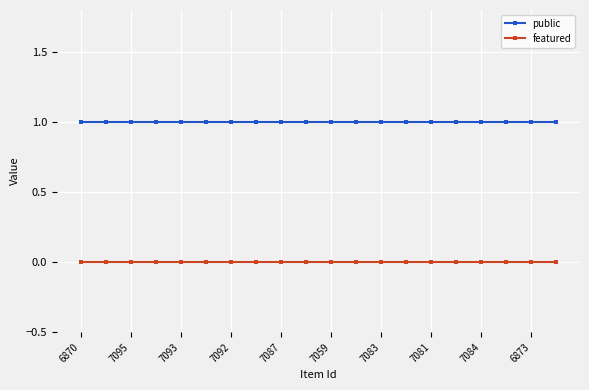

What is the sum of all public values?

20